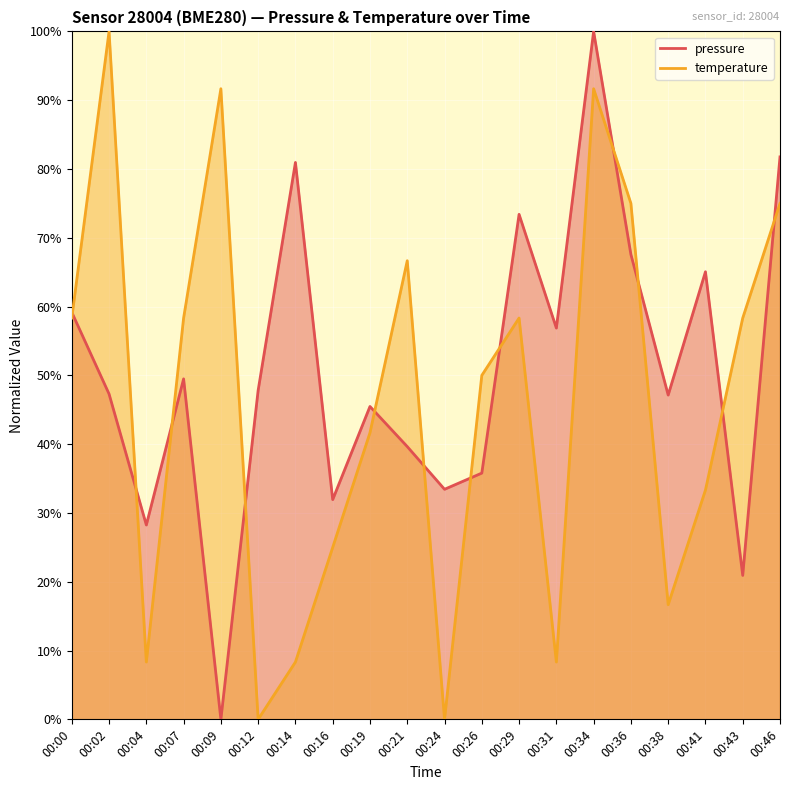

The value of pressure at 00:02 is 47.3. True or false?

True